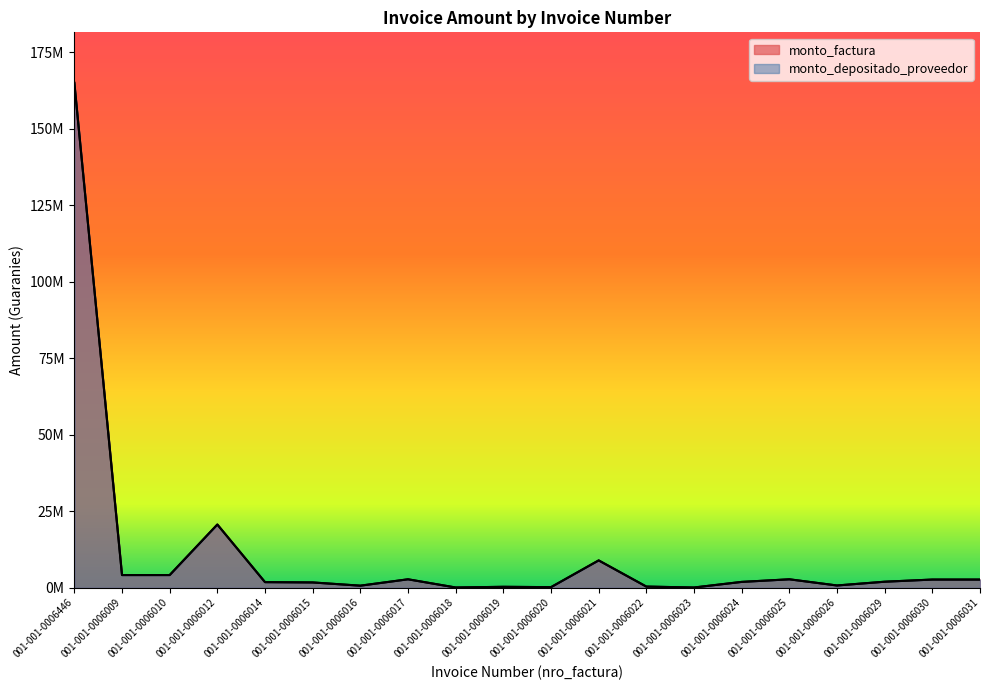

Where does the monto_depositado_proveedor series first go above 1973400?

001-001-0006446